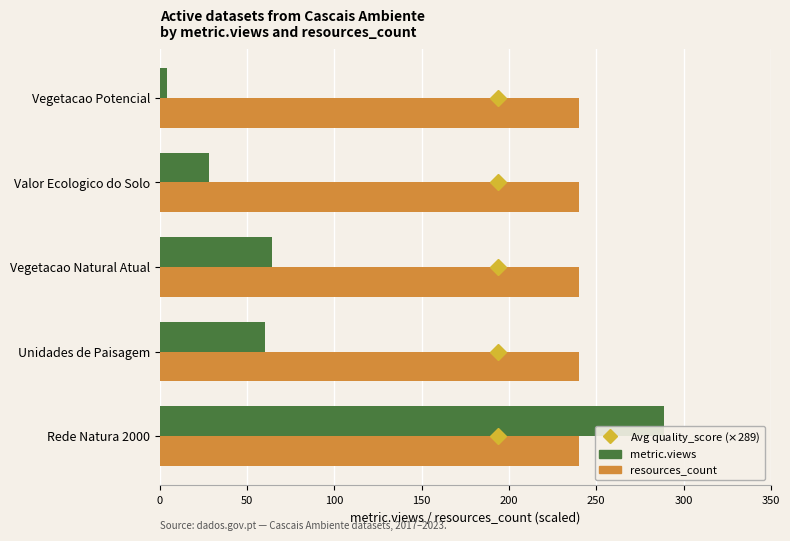

At which category does the chart reach its peak across all series?

Rede Natura 2000